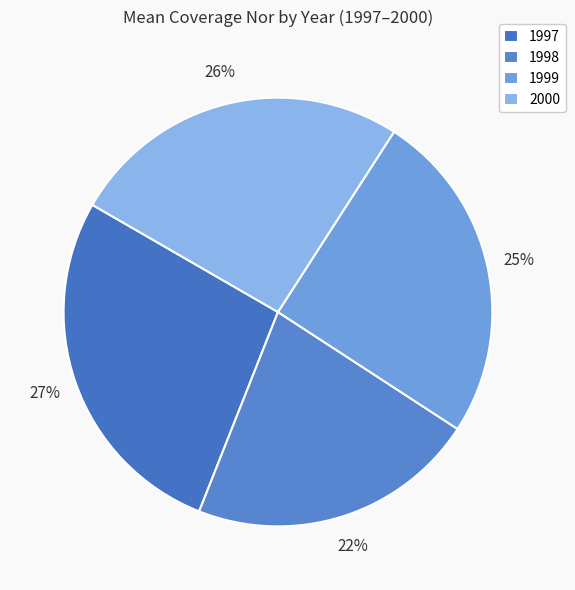

What is the largest slice in the pie chart?

1997